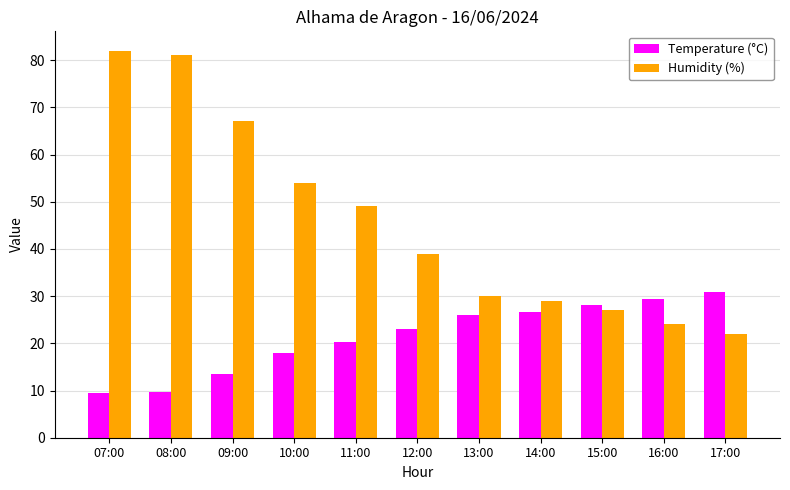

How many groups of bars are there?

11